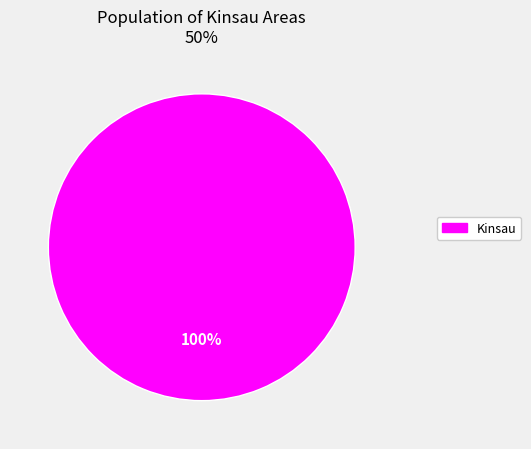

Is there any slice that represents more than half of the pie?

Yes